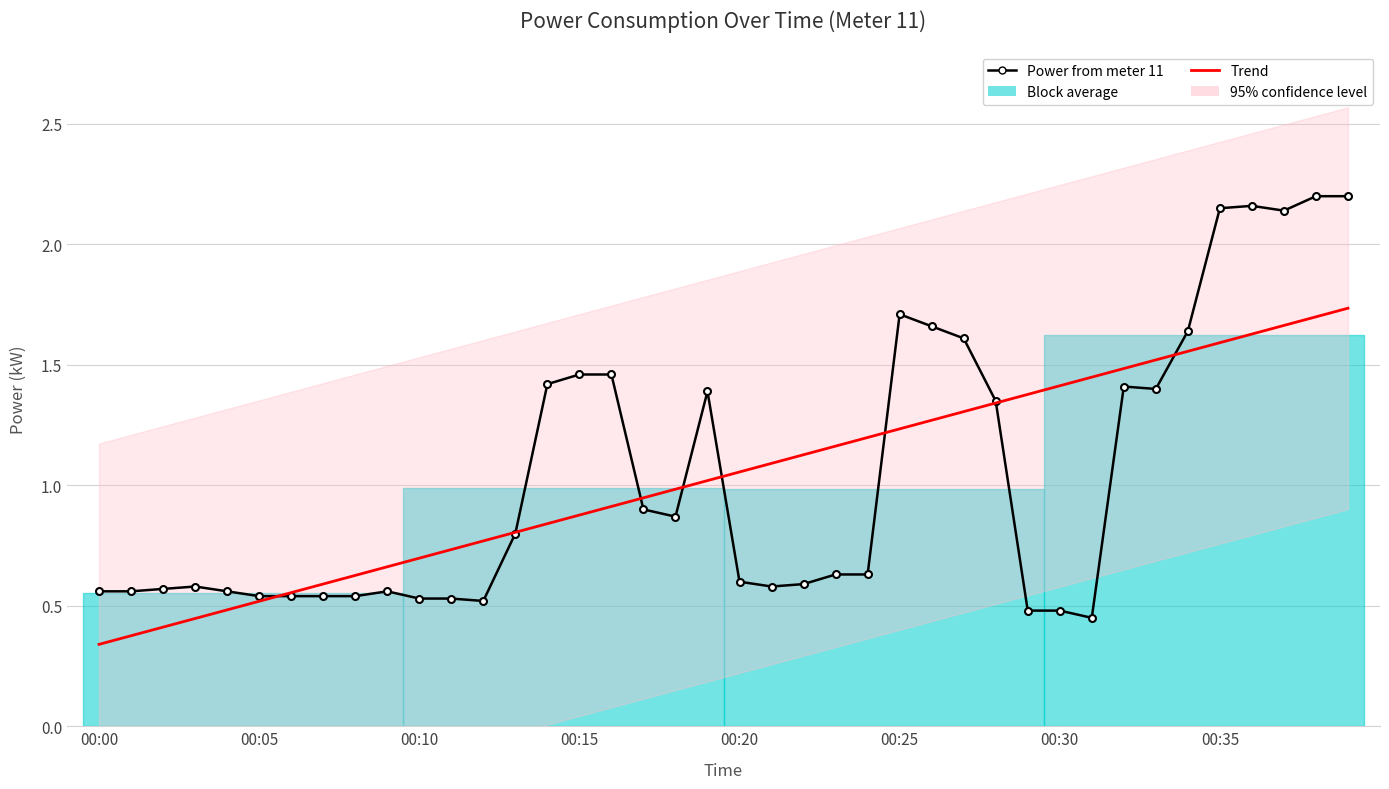

What is the spread (max minus min) of values at 33?

0.1